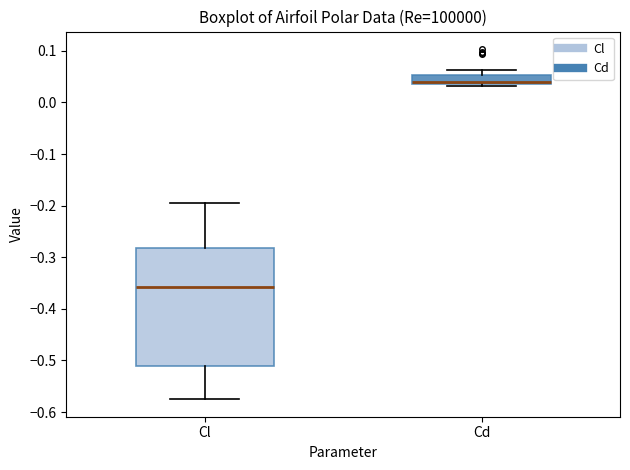

Reading left to right, transcribe this box plot: for each box, give where its median line is, the range the box spans, and where its two whiskers end, as read against the y-axis. The values are not printed on the chart, so give them approximately, as read against the axis.

Cl: median -0.36, box -0.51 to -0.28, whiskers -0.58 to -0.19
Cd: median 0.04 (just above the box's lower edge), box 0.04 to 0.05, whiskers 0.03 to 0.06